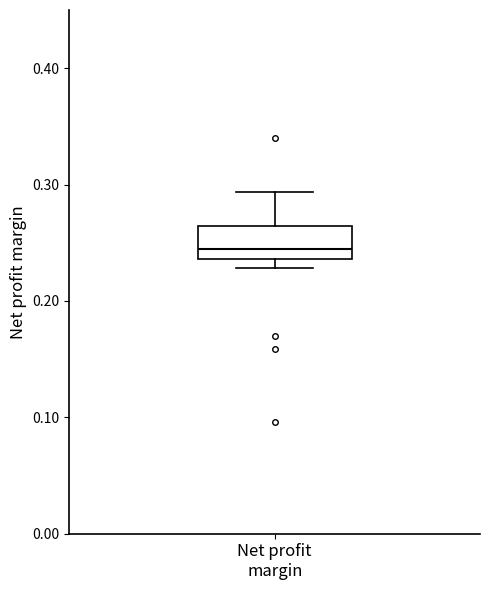

Transcribe this box plot: give where the median line is, the range the box spans, and where the two whiskers end, as read against the y-axis. The values are not printed on the chart, so give them approximately, as read against the axis.

median 0.24 (just above the box's lower edge), box 0.24 to 0.26, whiskers 0.23 to 0.29